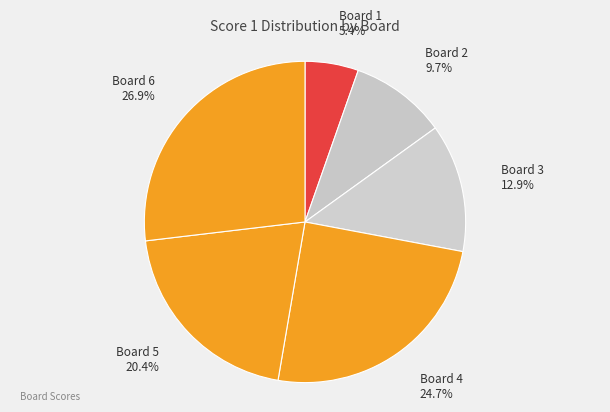

Is it true that Board 1 is 5% of the pie?

True